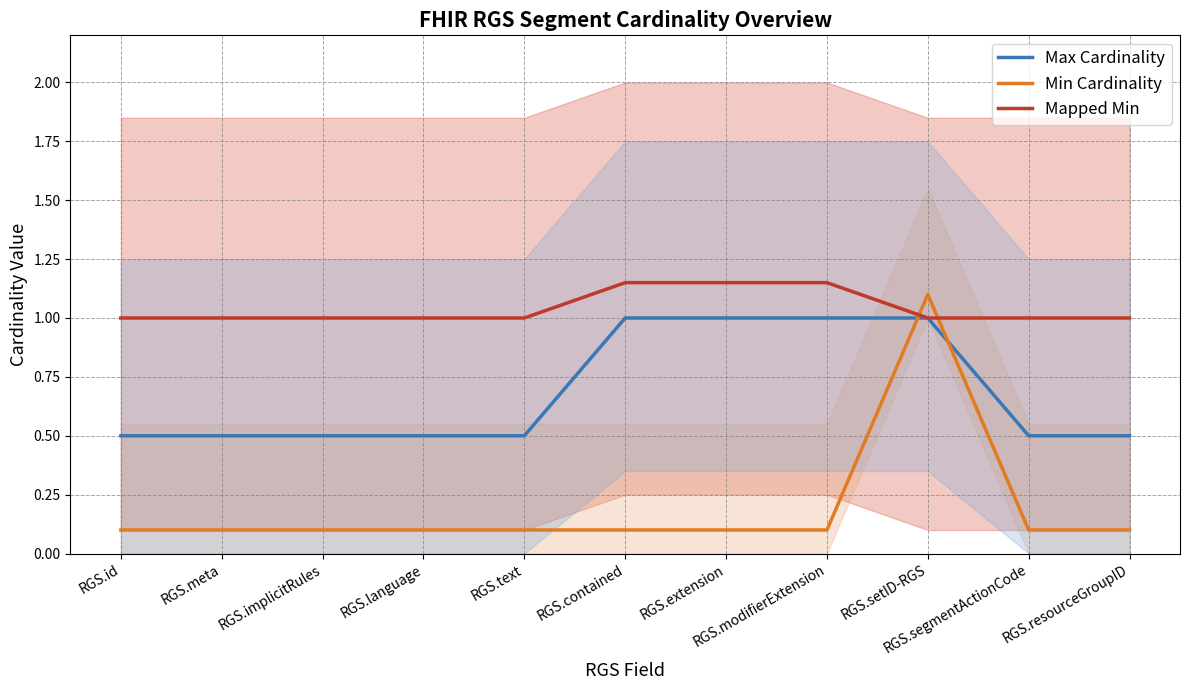

Where is Max Cardinality nearest to the value 0?

RGS.id